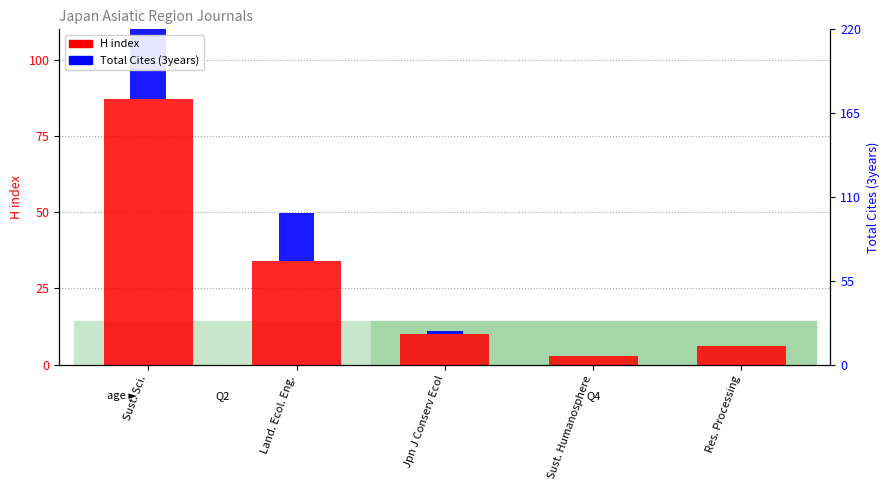

How many groups of bars are there?

5